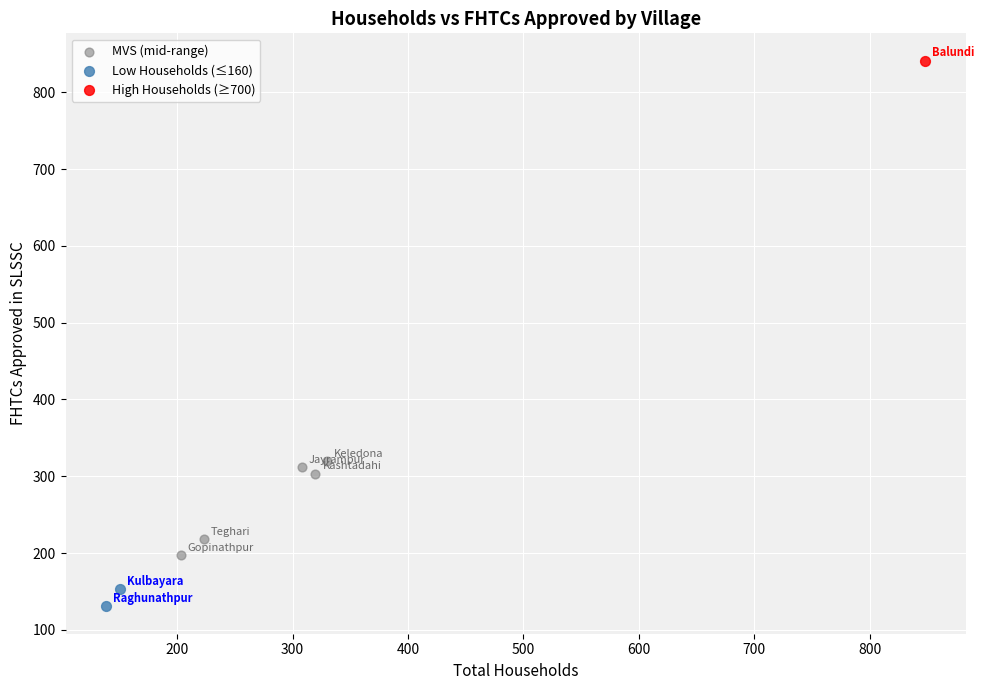

What are all the series names shown in the legend?

MVS (mid-range), Low Households (≤160), High Households (≥700)